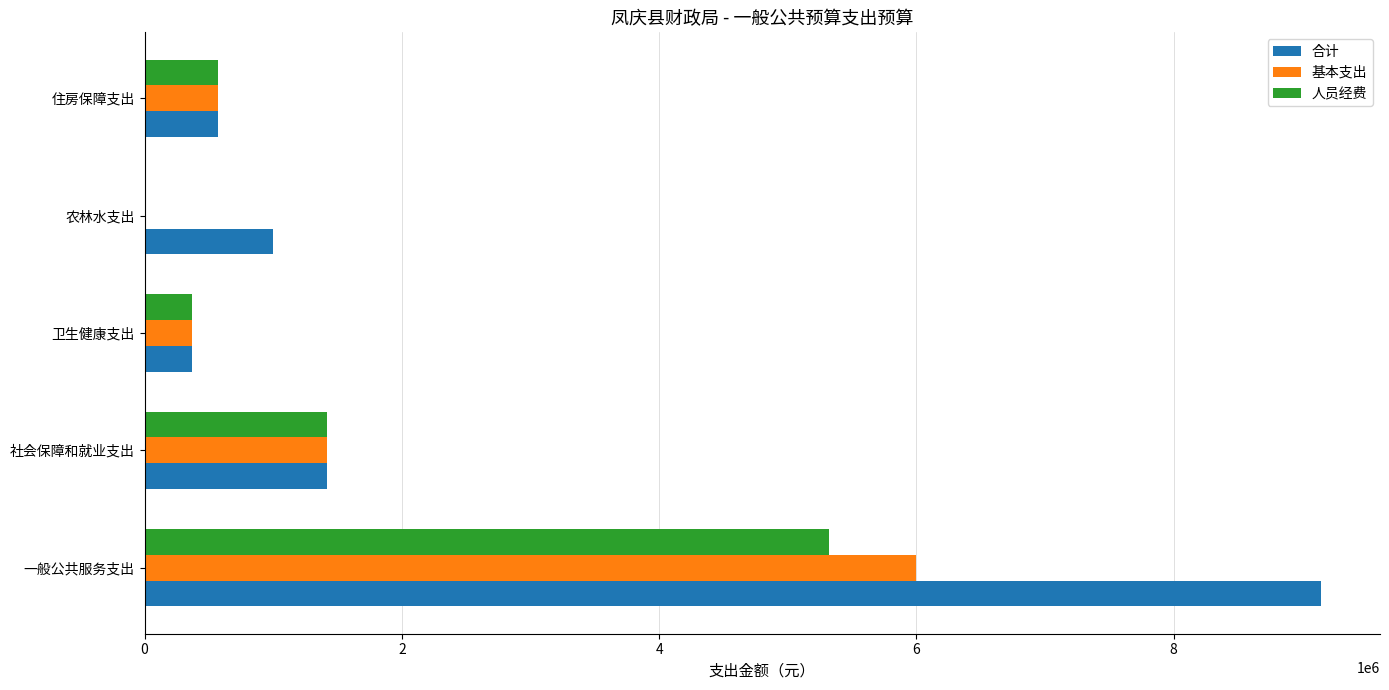

Is the value of 合计 at 一般公共服务支出 greater than the value of 基本支出 at 住房保障支出?

Yes